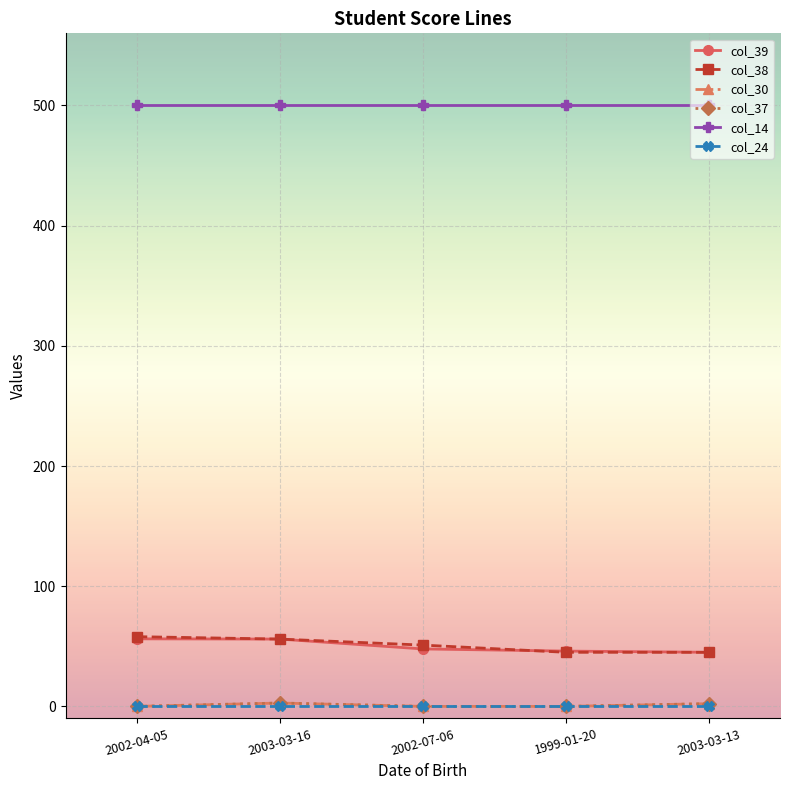

True or false: col_30 and col_37 cross at least once.

False